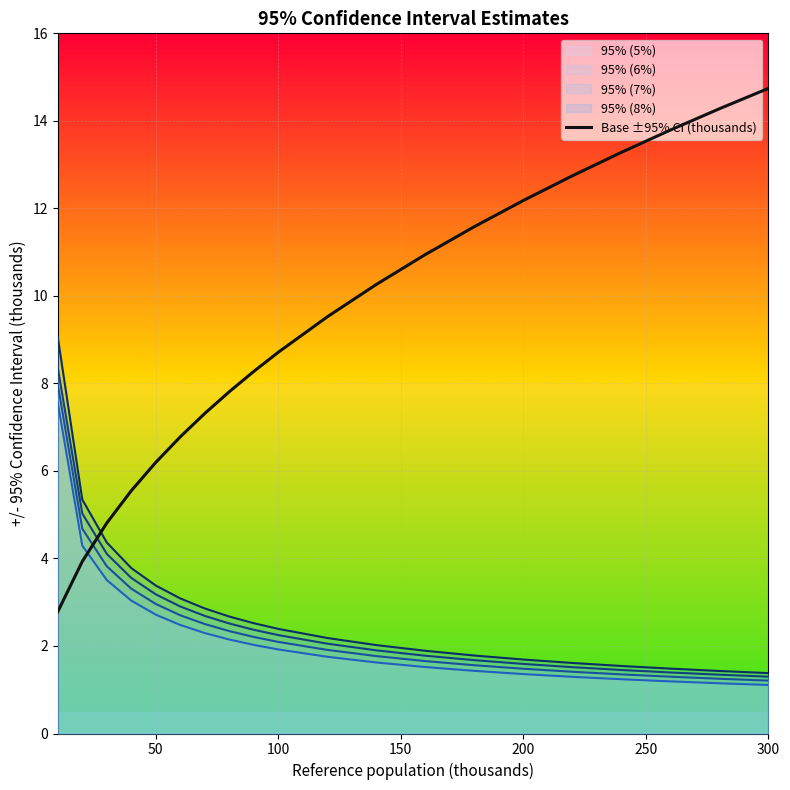

Which category has the highest value across all series?

300